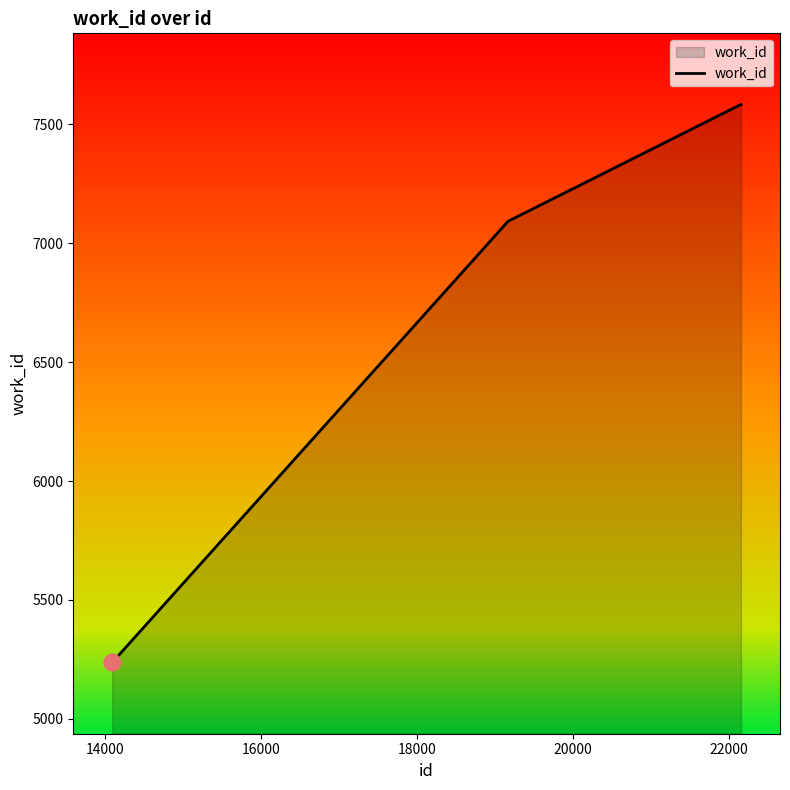

What is the maximum value shown in the chart?

7583